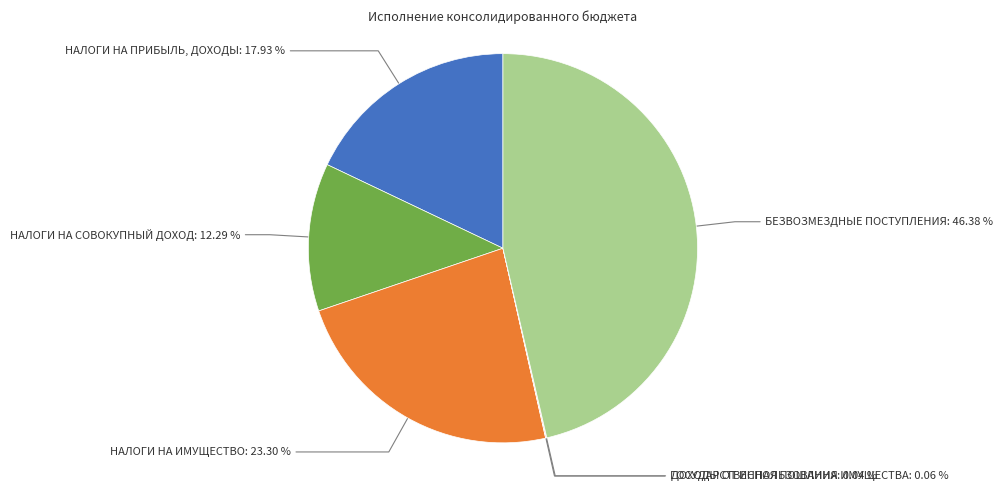

Does any single category account for the majority?

No